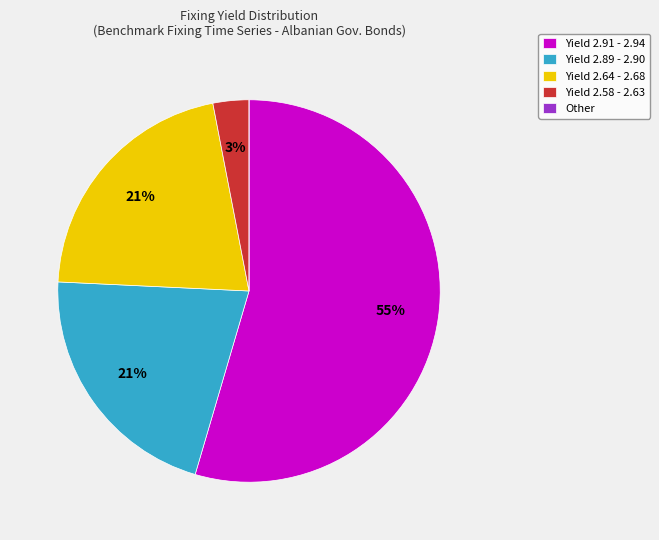

Which category accounts for the majority?

Yield 2.91 - 2.94